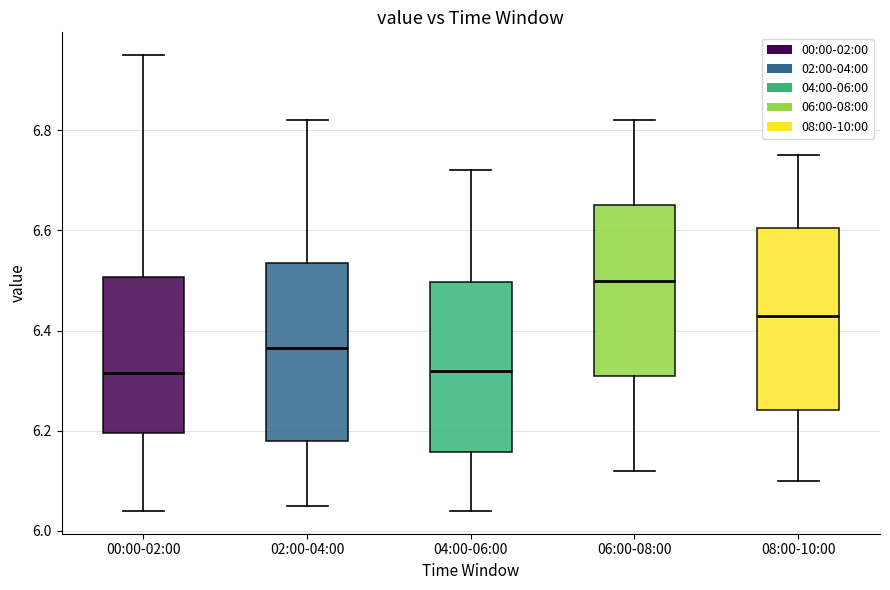

Where is the lower edge of the box for 08:00-10:00 on the y-axis? The values are not printed on the chart, so give them approximately, as read against the axis.

6.24